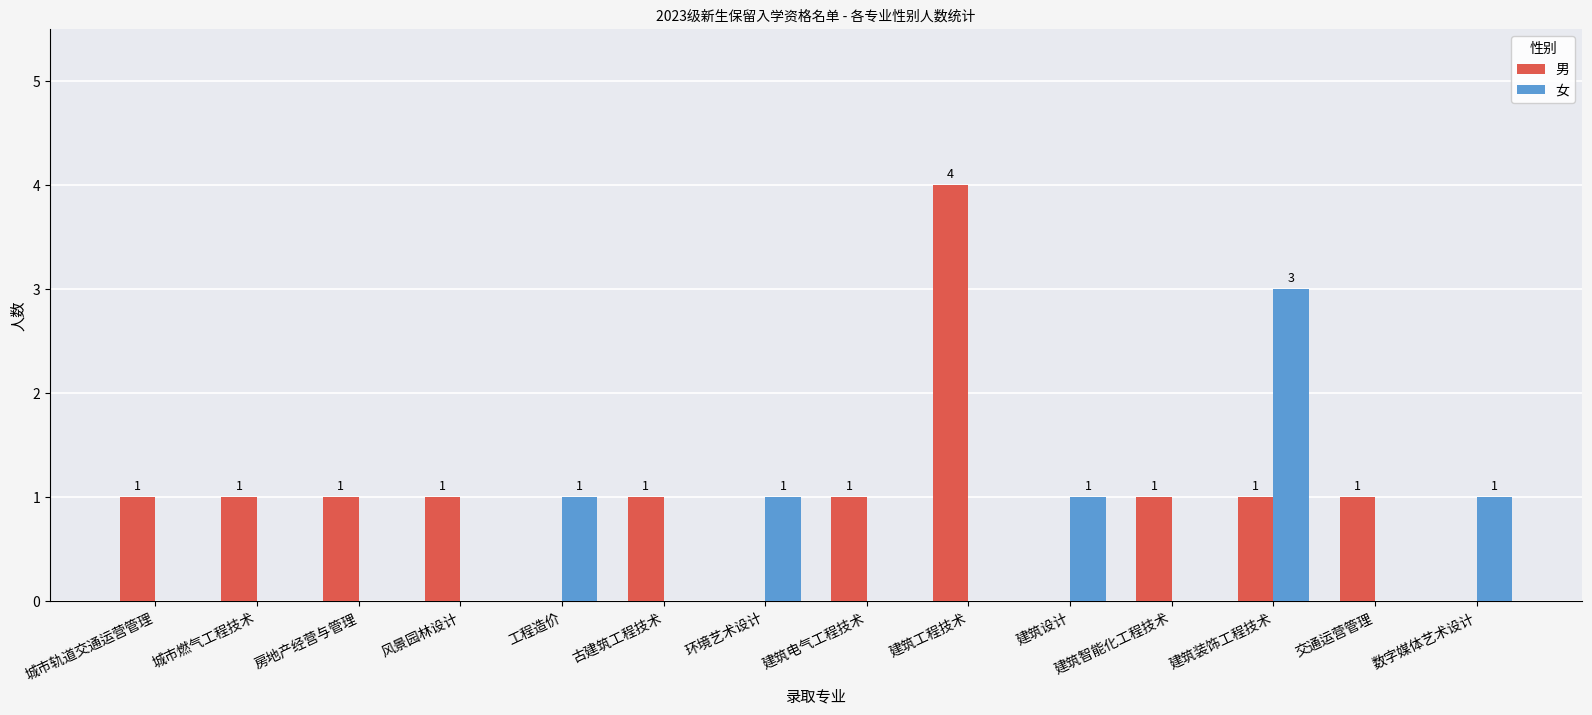

How many 女 values are between 0 and 1?

13